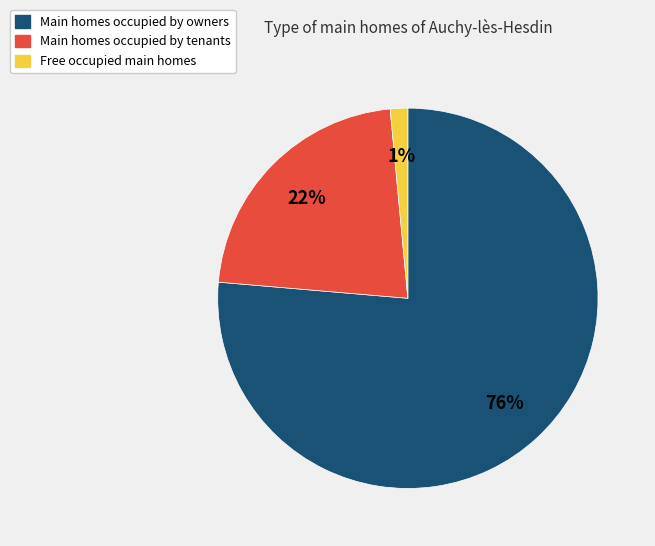

To the nearest percent, what is the average slice percentage?

33%